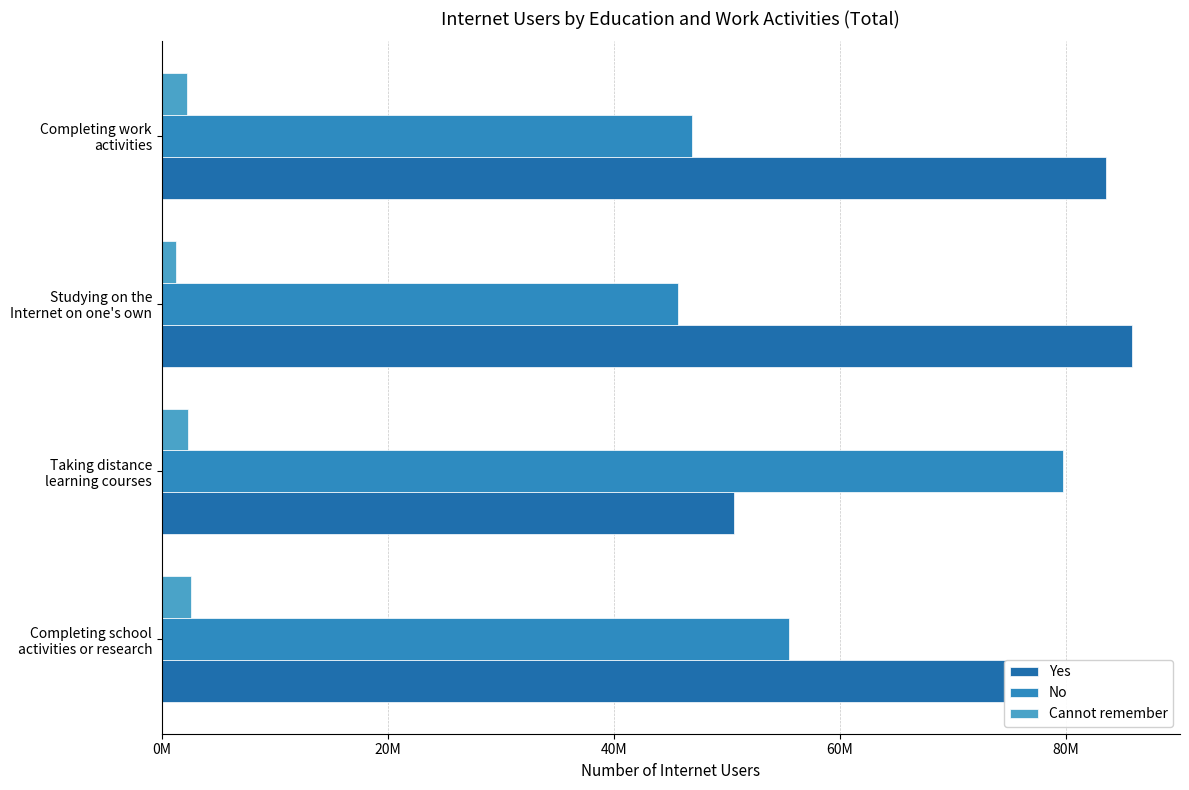

How many values in the Cannot remember series are below 2301009?

2